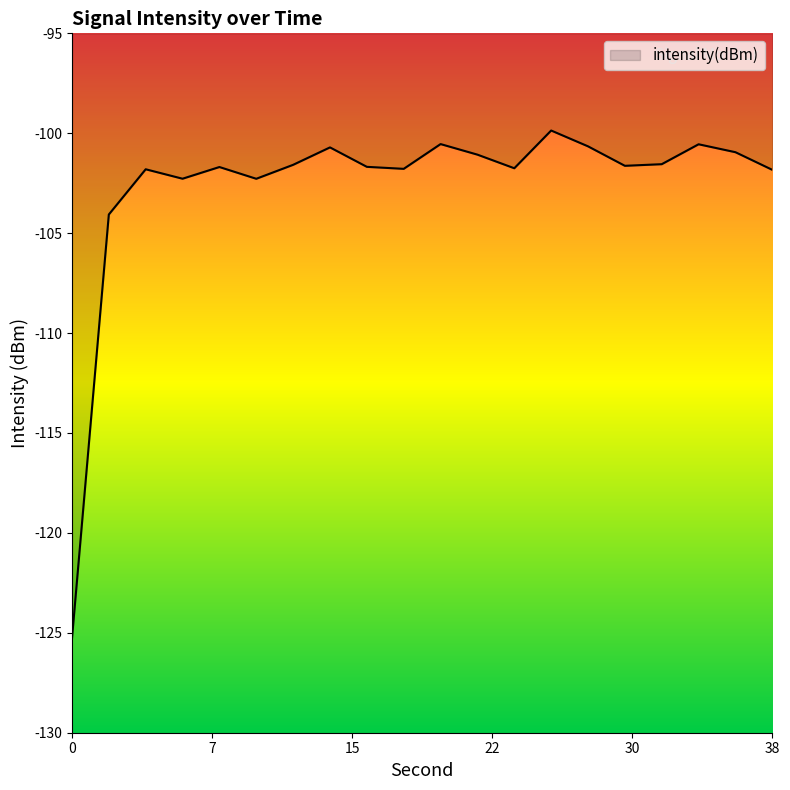

What is the greatest value displayed?

-99.9